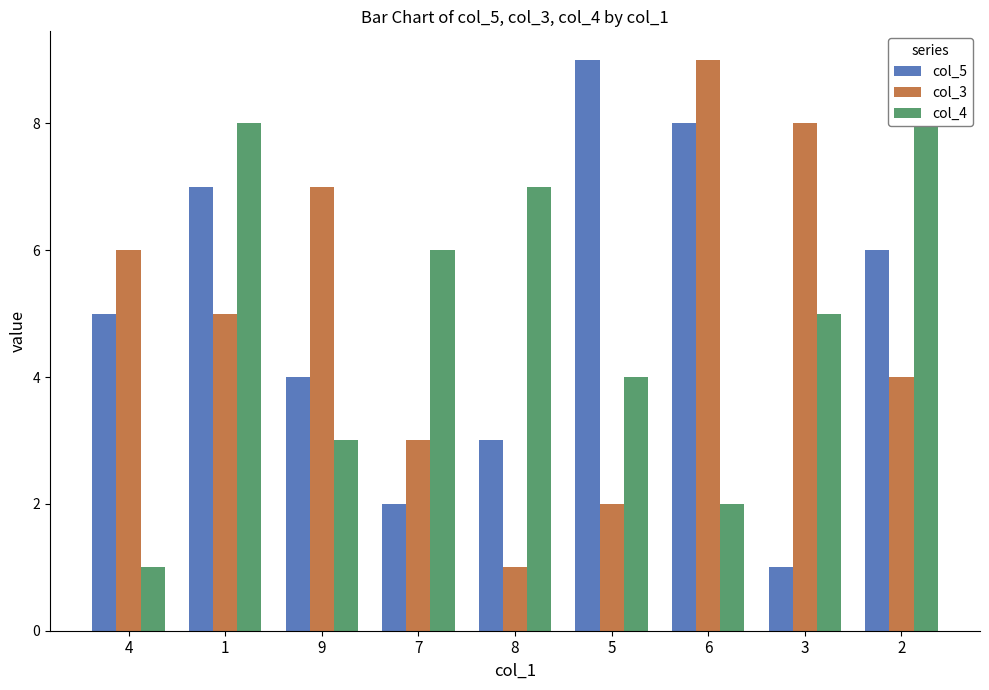

The col_5 series shows 7 at 1. True or false?

True